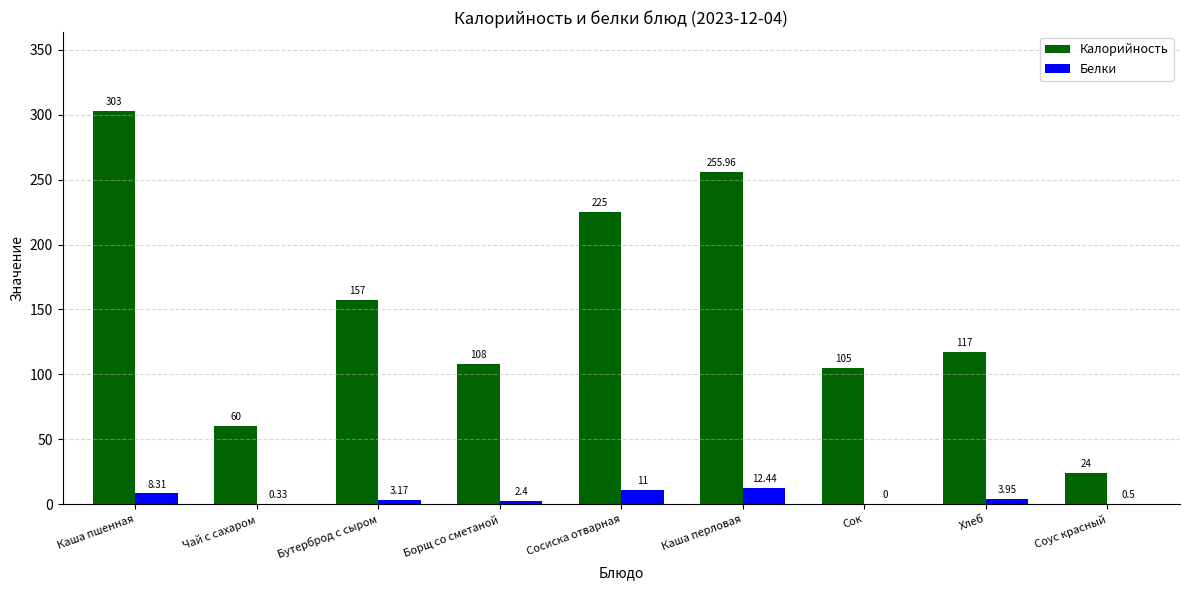

How many groups of bars are there?

9